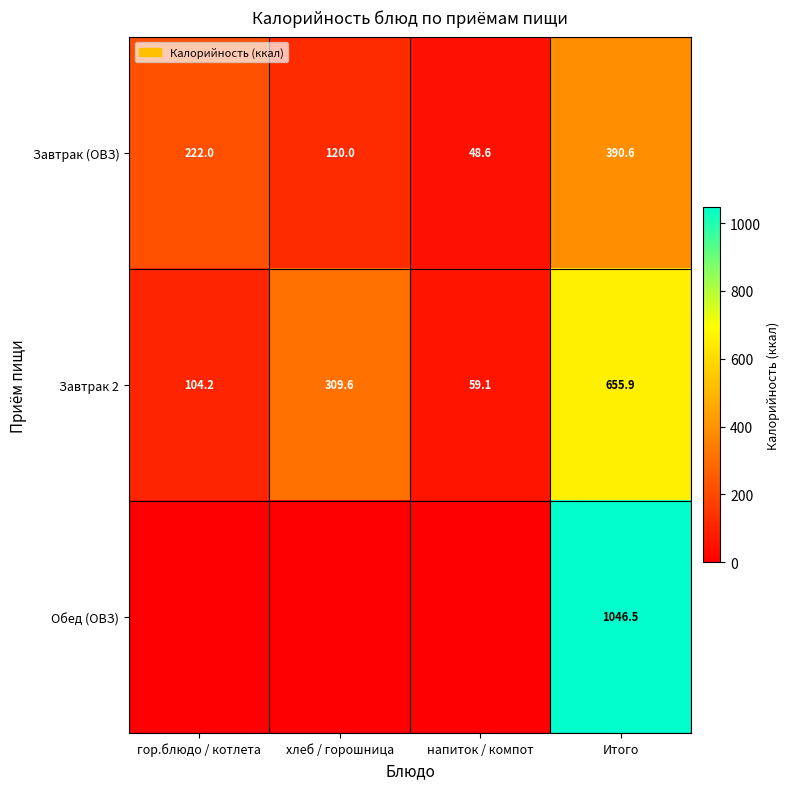

What is the difference between the second highest and second lowest values in the Завтрак (ОВЗ) series?

102.0